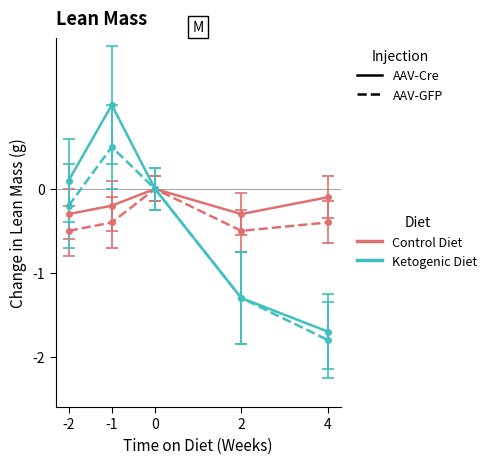

What is the greatest value displayed?

1.0